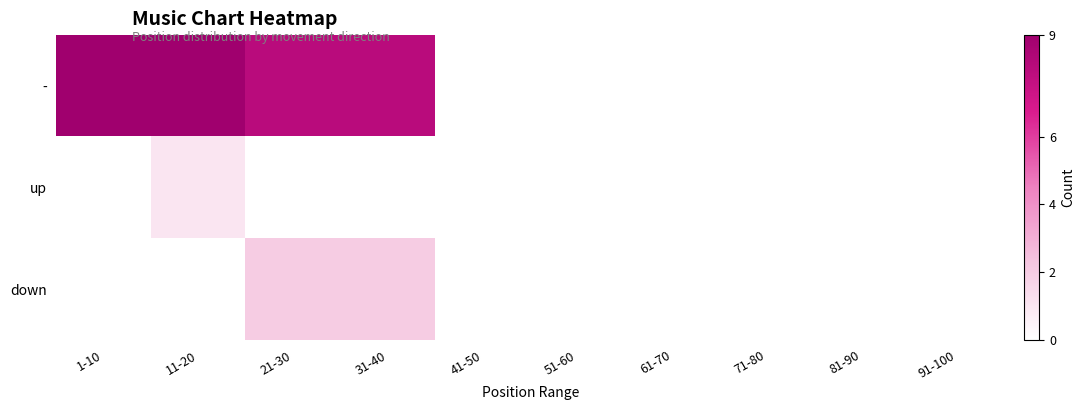

What is the greatest value displayed?

9